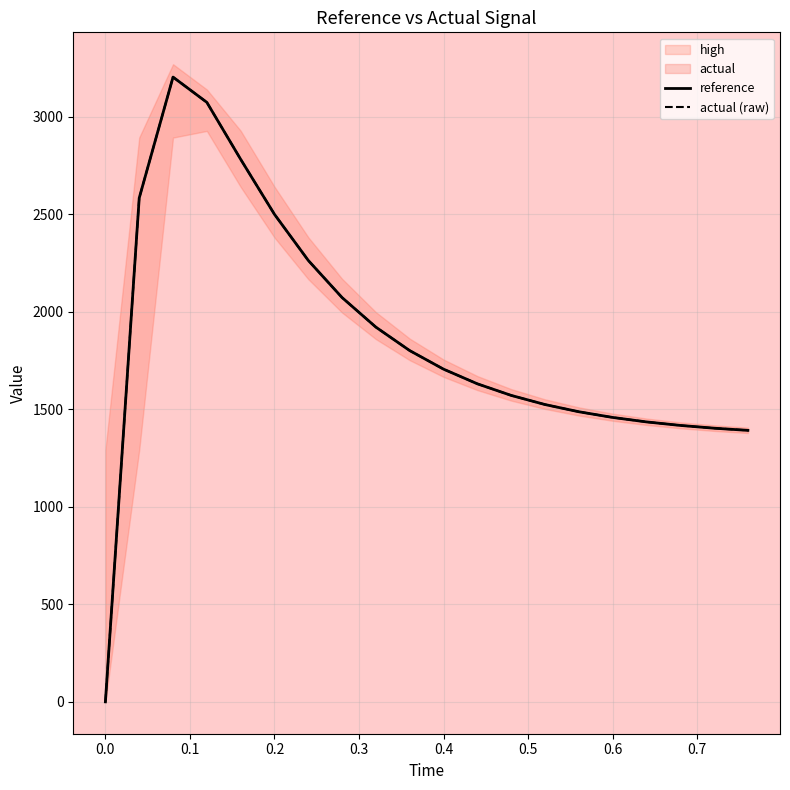

What is the approximate value of reference at 0.1?

3203.8